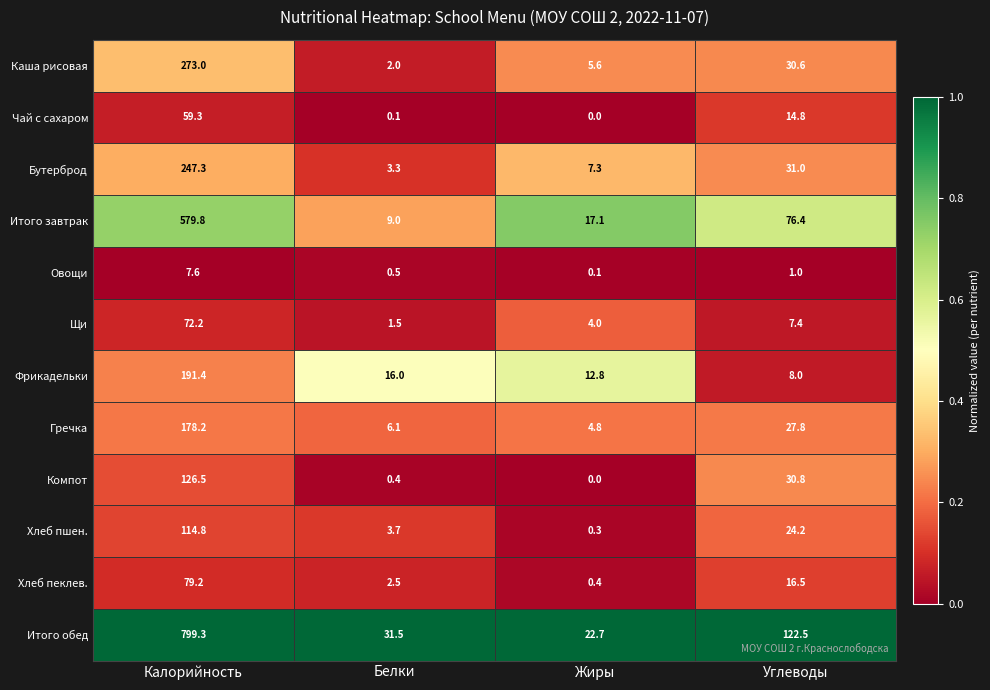

Which series has the largest total across all categories?

Итого обед